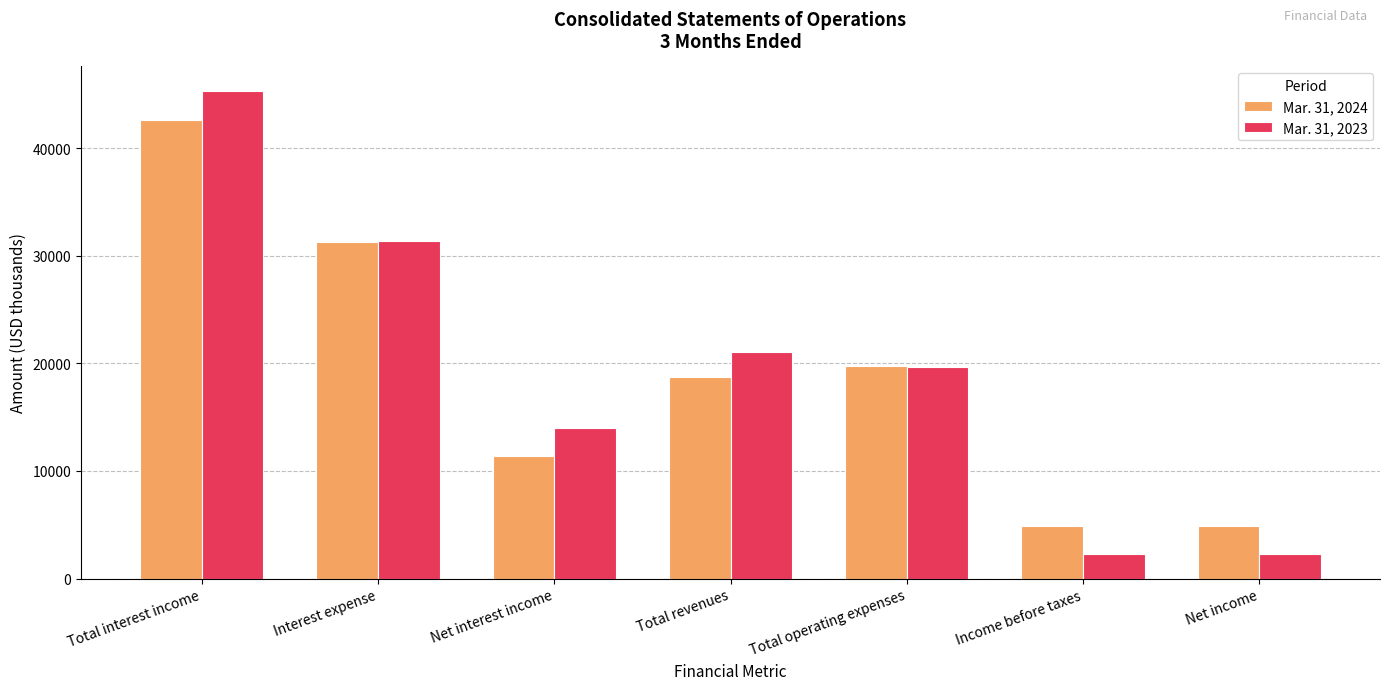

List the series in order of their overall mean, highest first.

Mar. 31, 2023, Mar. 31, 2024